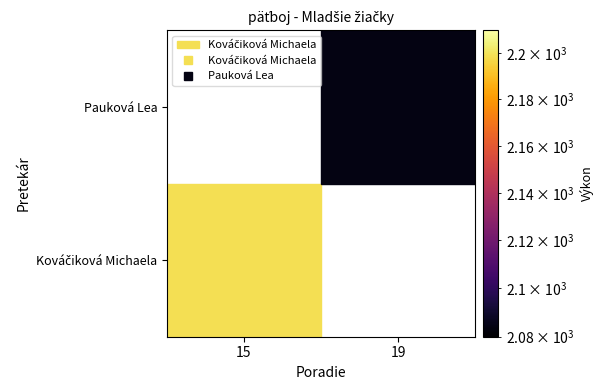

The value of Pauková Lea at Výkon is 1338. True or false?

False